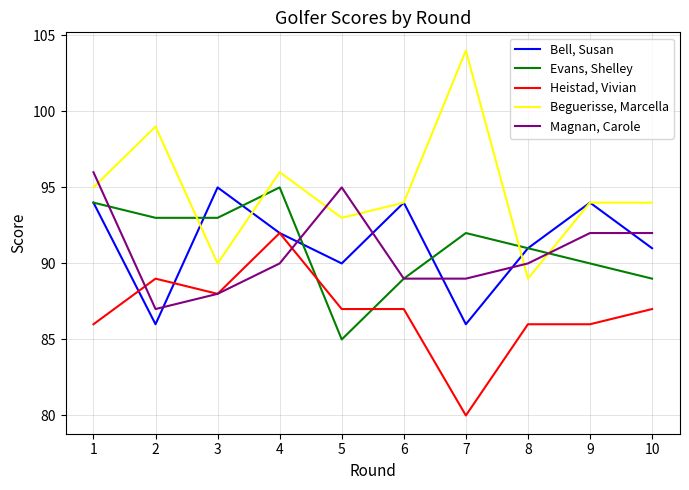

What is the approximate value of Bell, Susan at 9?

94